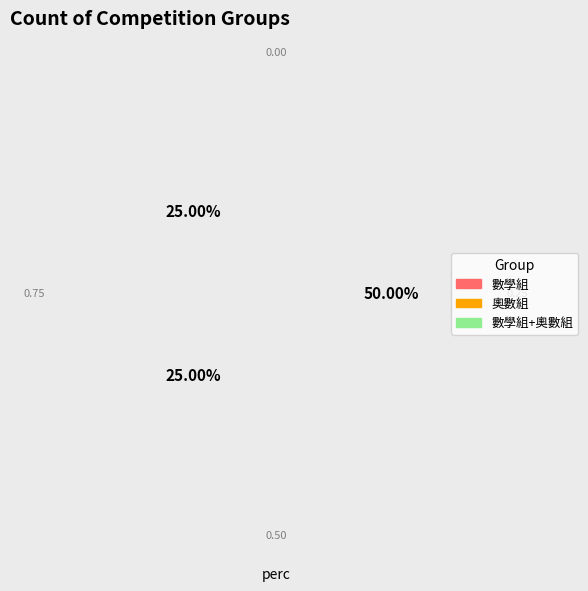

The 數學組 slice represents 30% of the pie. True or false?

False